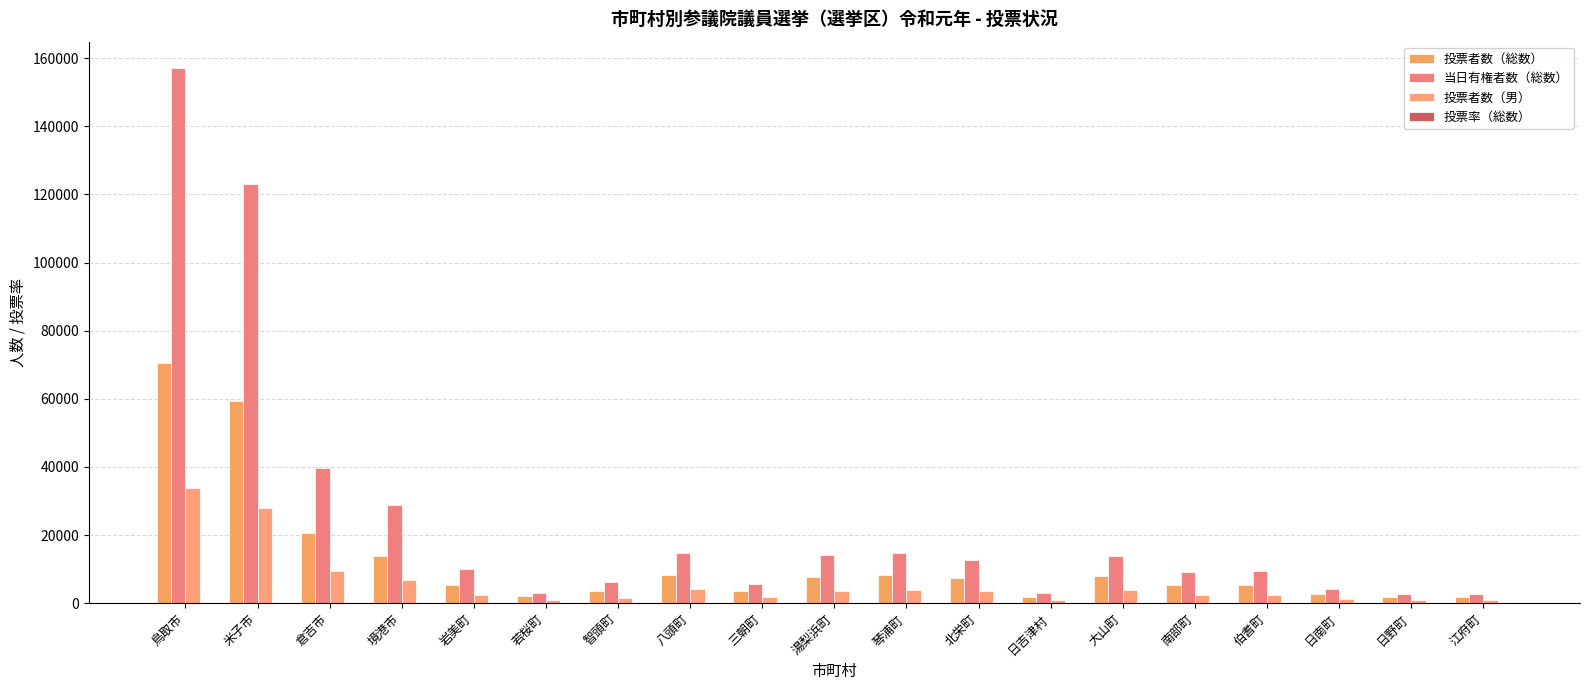

Which series has the widest spread of values?

当日有権者数（総数）